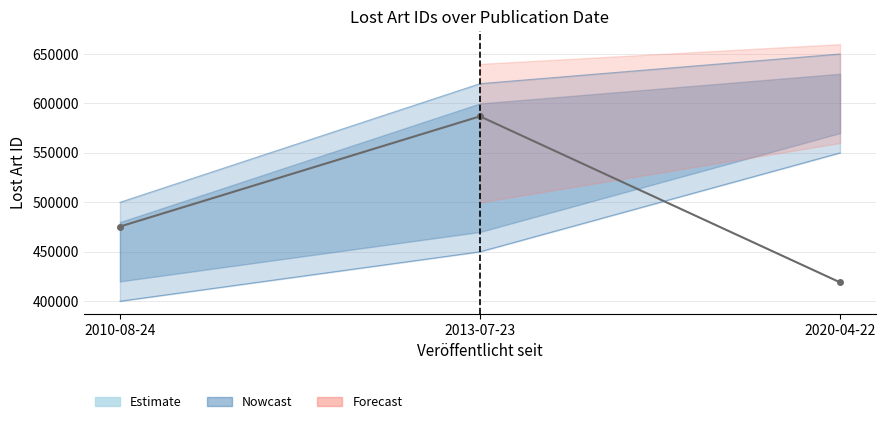

Which label corresponds to the largest value in the chart?

2013-07-23